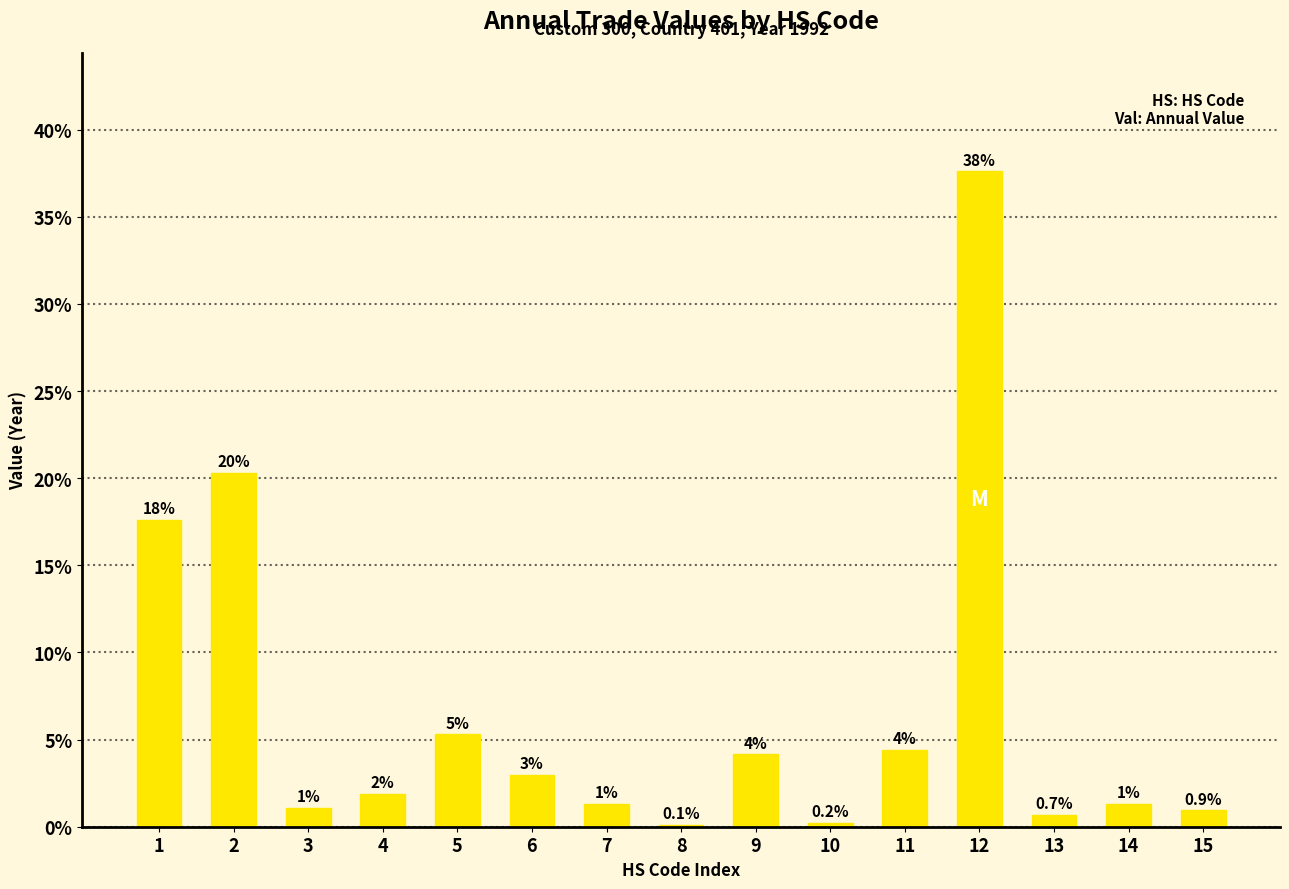

Does the chart contain stacked bars?

No